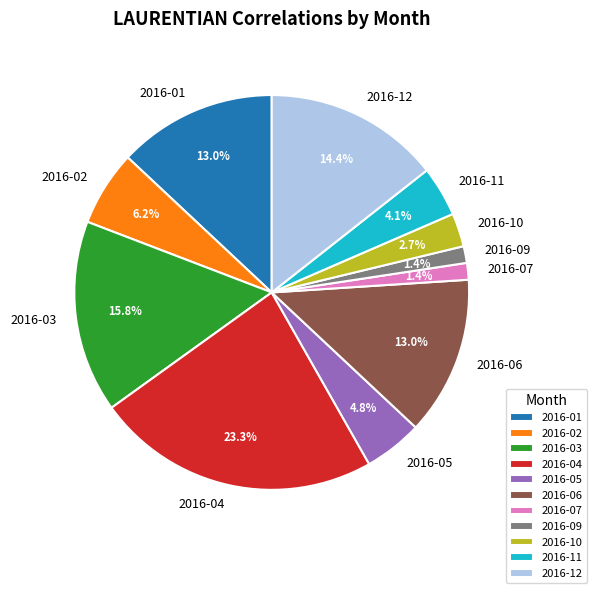

True or false: 2016-07 accounts for 14% of the total.

False